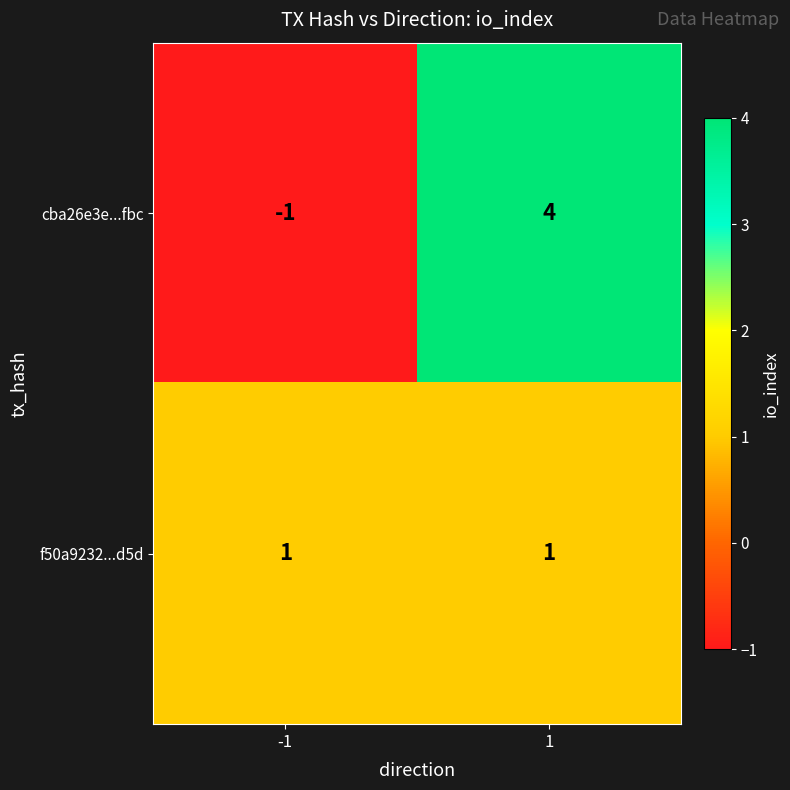

What is the maximum value for cba26e3e...fbc?

4